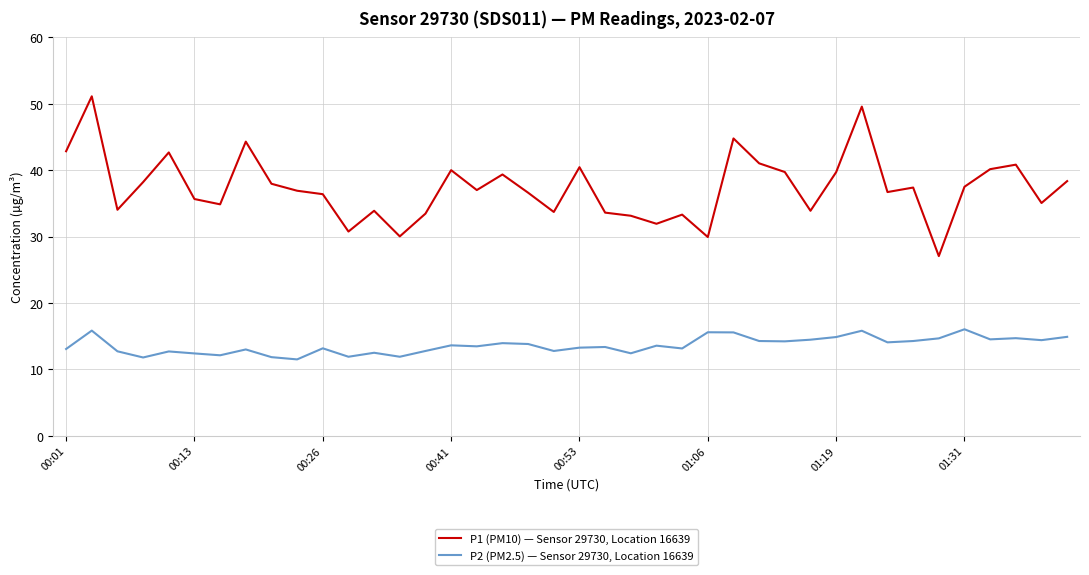

Which series has the widest spread of values?

P1 (PM10) — Sensor 29730, Location 16639